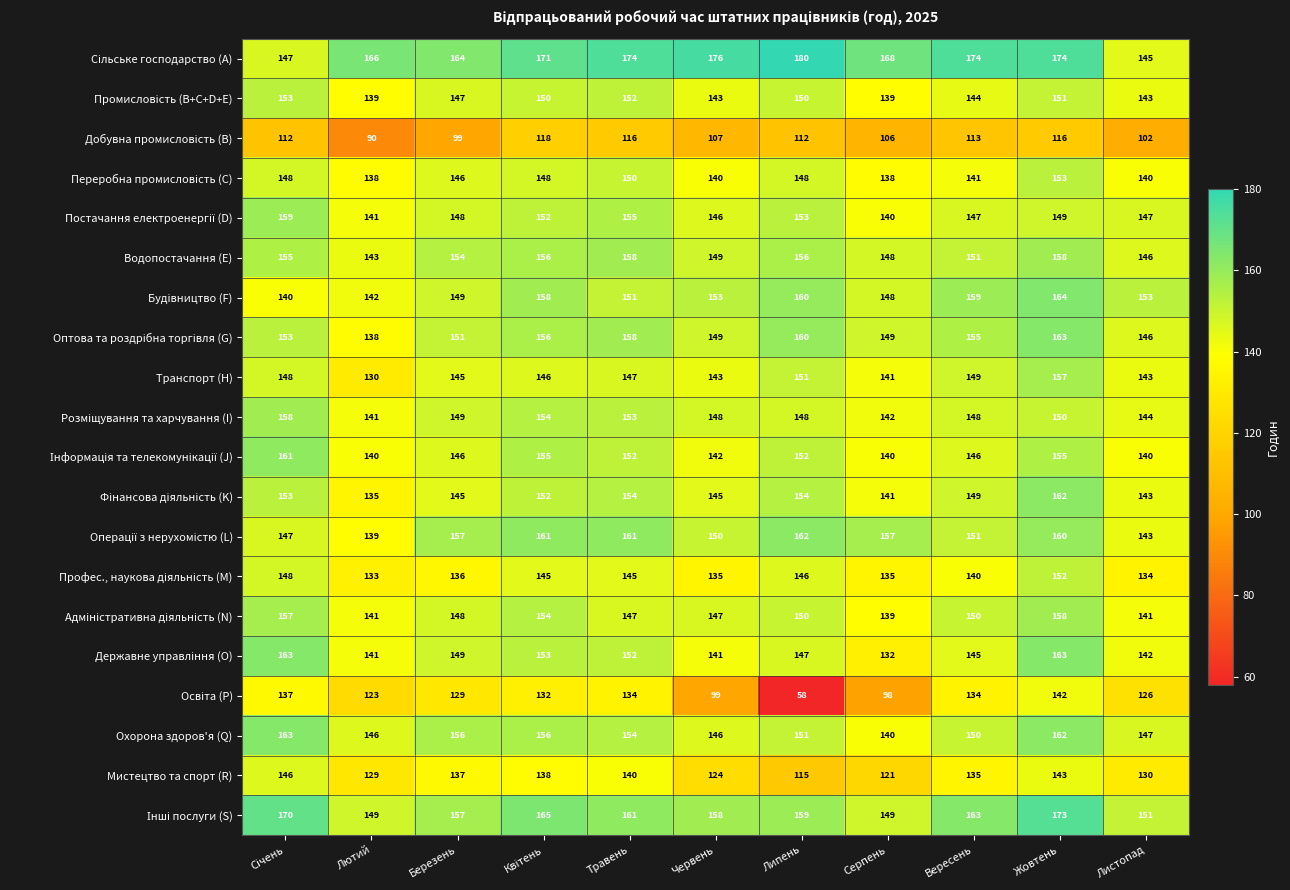

Read the Мистецтво та спорт (R) value at Серпень, to the nearest 5.

120